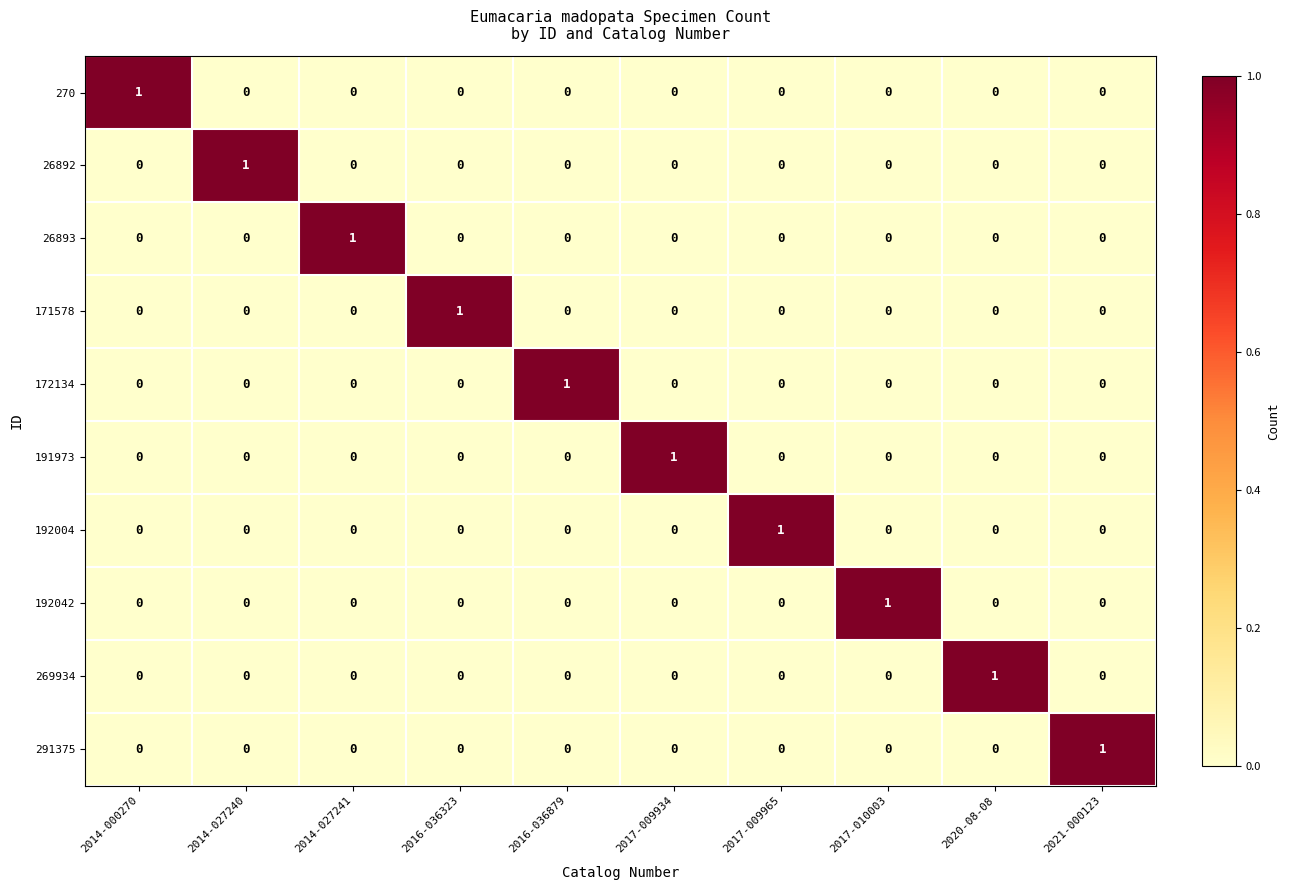

What is the total value across all series at 2016-036323?

1